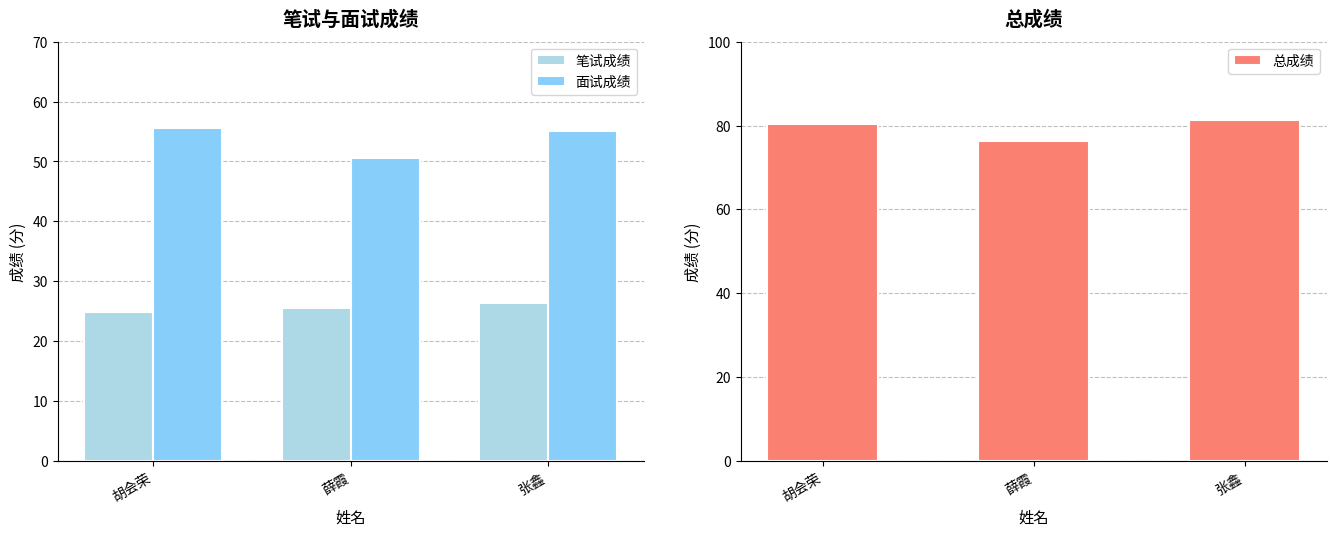

What is the highest value of the 总成绩 series?

81.4